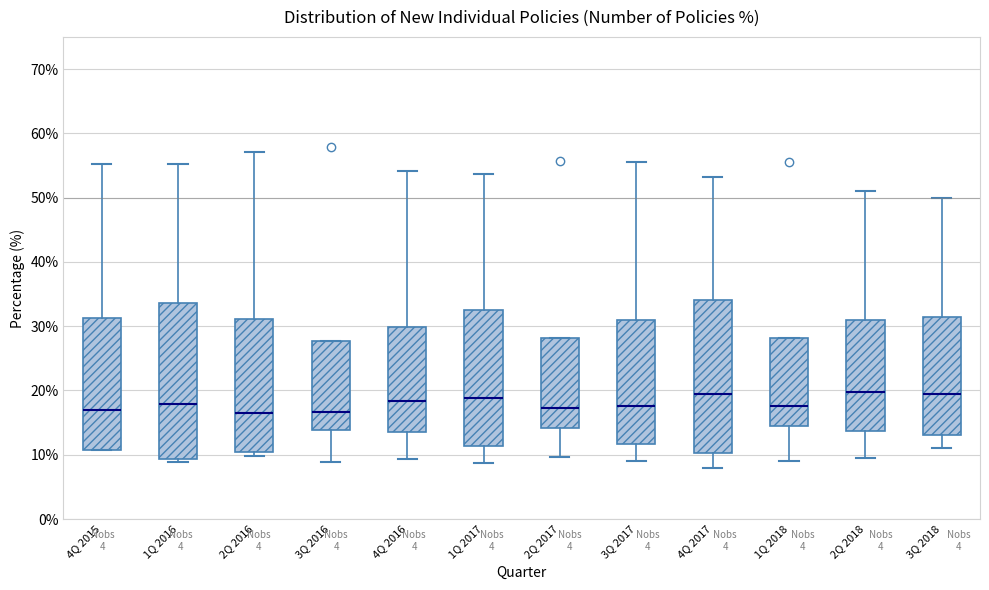

Reading left to right, transcribe this box plot: for each box, give where its median line is, the range the box spans, and where its two whiskers end, as read against the y-axis. The values are not printed on the chart, so give them approximately, as read against the axis.

4Q 2015: median 17, box 11 to 31, whiskers 11 to 55
1Q 2016: median 18, box 9 to 34, whiskers 9 (just below the box's lower edge) to 55
2Q 2016: median 17, box 10 to 31, whiskers 10 (just below the box's lower edge) to 57
3Q 2016: median 17, box 14 to 28, whiskers 9 to 28
4Q 2016: median 18, box 14 to 30, whiskers 9 to 54
1Q 2017: median 19, box 11 to 32, whiskers 9 to 54
2Q 2017: median 17, box 14 to 28, whiskers 10 to 28
3Q 2017: median 18, box 12 to 31, whiskers 9 to 56
4Q 2017: median 19, box 10 to 34, whiskers 8 to 53
1Q 2018: median 18, box 15 to 28, whiskers 9 to 28
2Q 2018: median 20, box 14 to 31, whiskers 10 to 51
3Q 2018: median 20, box 13 to 31, whiskers 11 to 50